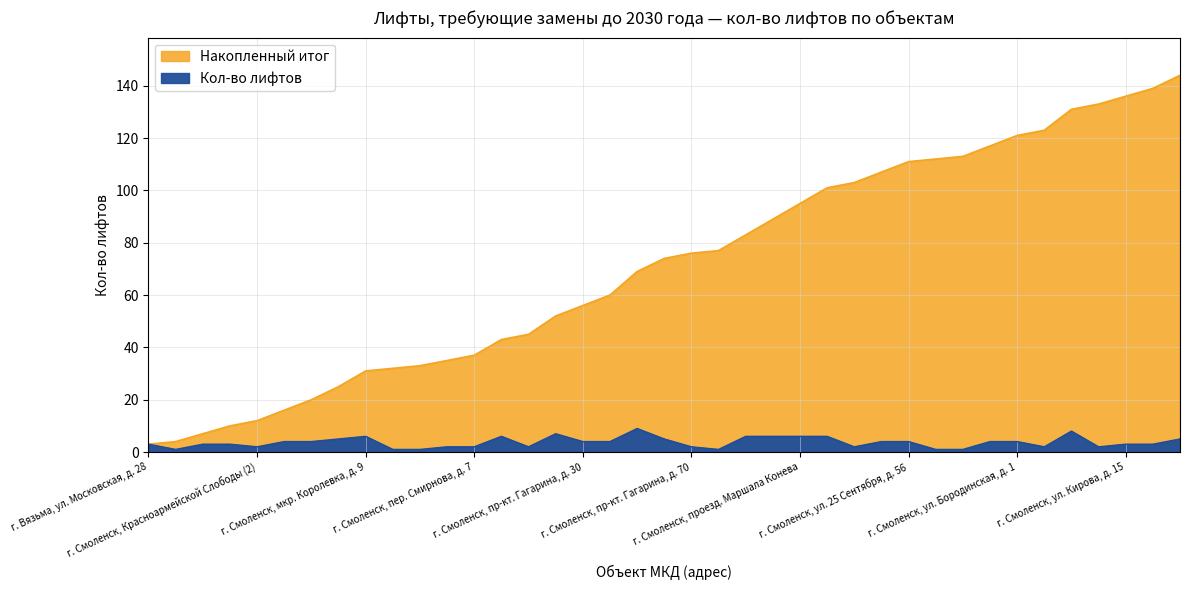

What is the label of the 19th point from the right?

г. Смоленск, пр-кт. Гагарина, д. 70